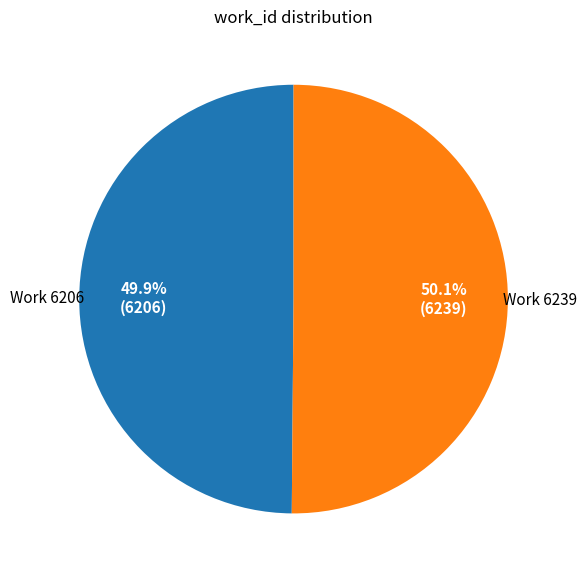

Is it true that Work 6239 is 50% of the pie?

True